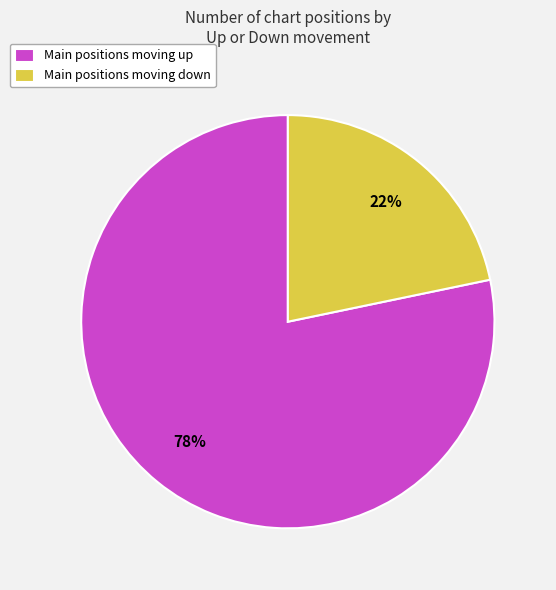

To the nearest percent, what is the combined percentage of Main positions moving up and Main positions moving down?

100%